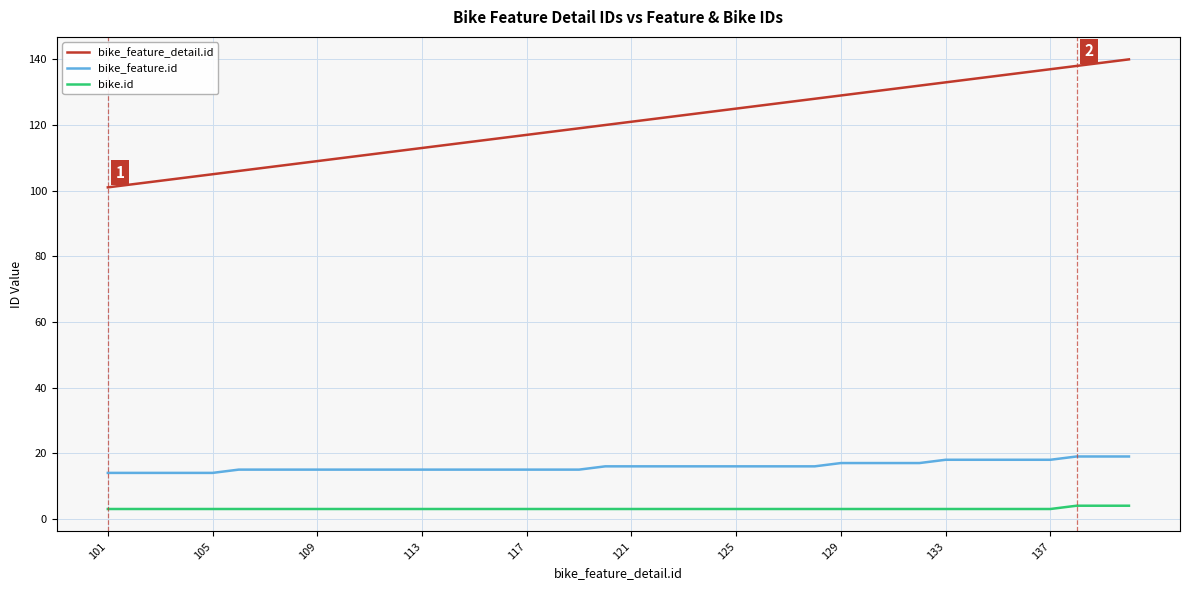

Which series has the largest range (max minus min)?

bike_feature_detail.id